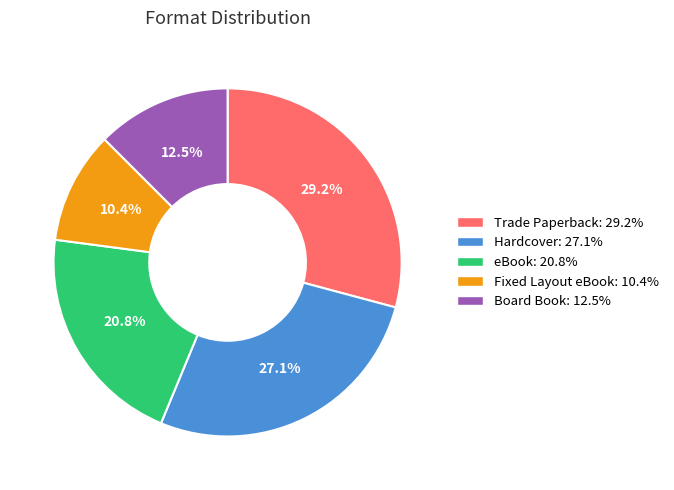

Is the sum of Board Book and Trade Paperback greater than half?

No